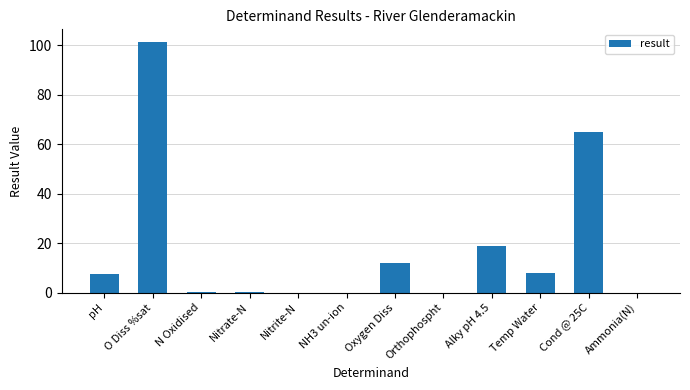

Approximately how many times larger is the value at Alky pH 4.5 compared to pH?

2.5